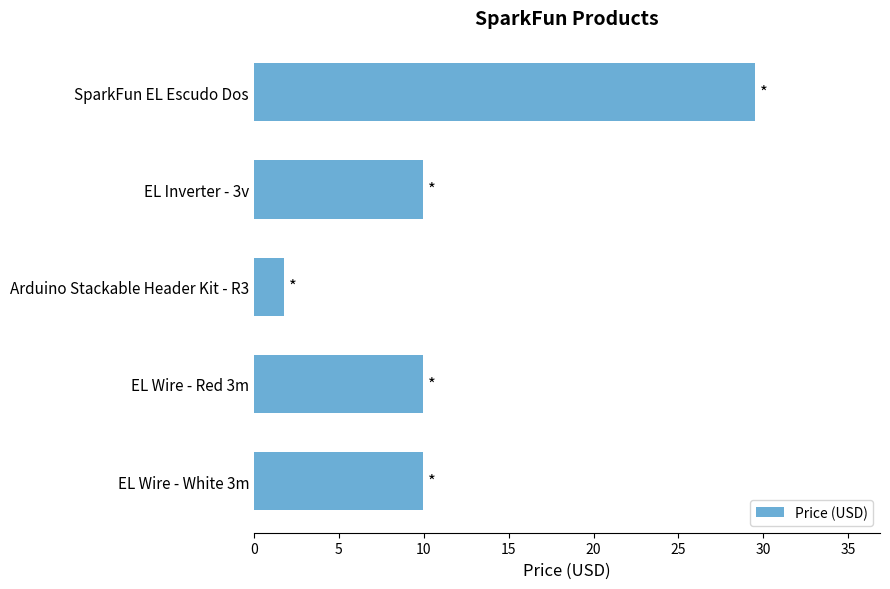

Which category has the highest value across all series?

SparkFun EL Escudo Dos